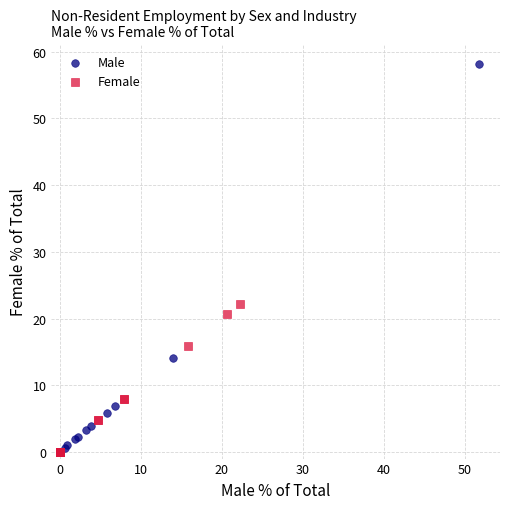

Which series contains the highest Y value?

Male